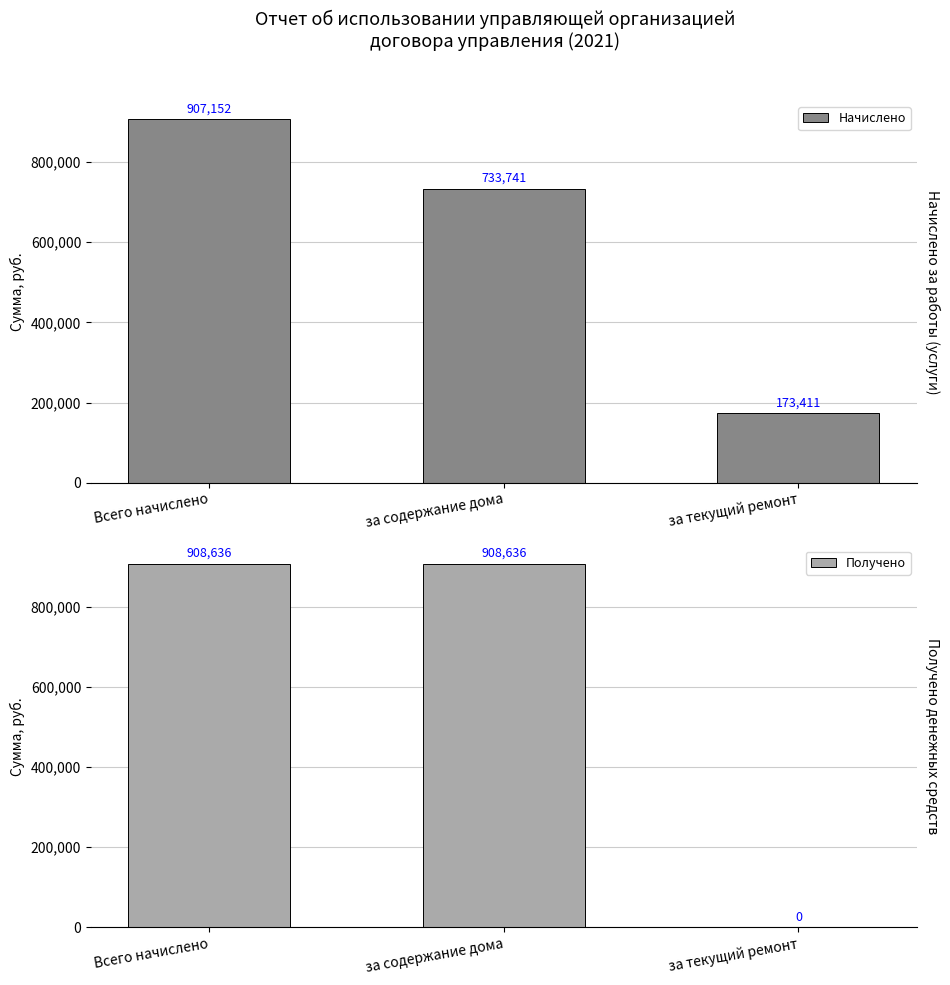

What is the value of the Получено bar at the 1st from the left?

908635.8